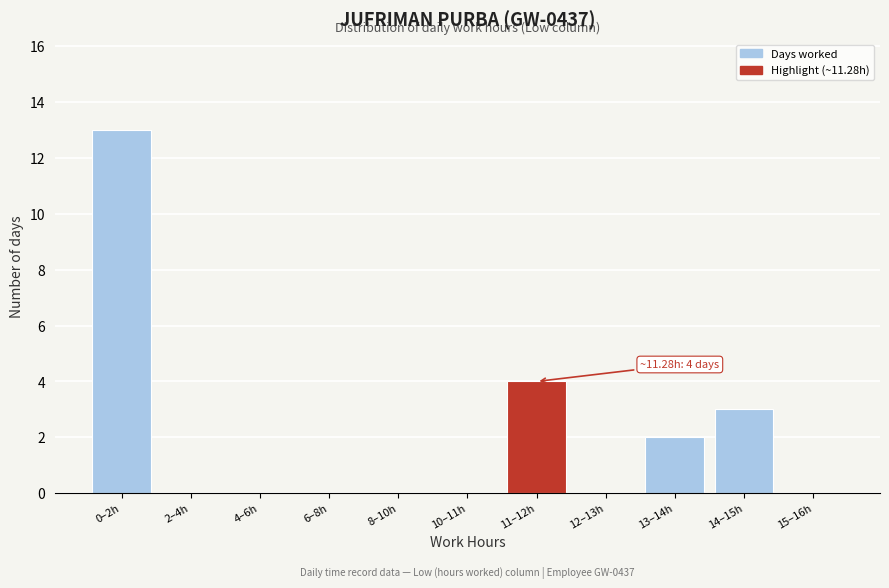

Reading left to right, list all the values displayed in this chart.

0–2h=13	2–4h=0	4–6h=0	6–8h=0	8–10h=0	10–11h=0	11–12h=4	12–13h=0	13–14h=2	14–15h=3	15–16h=0